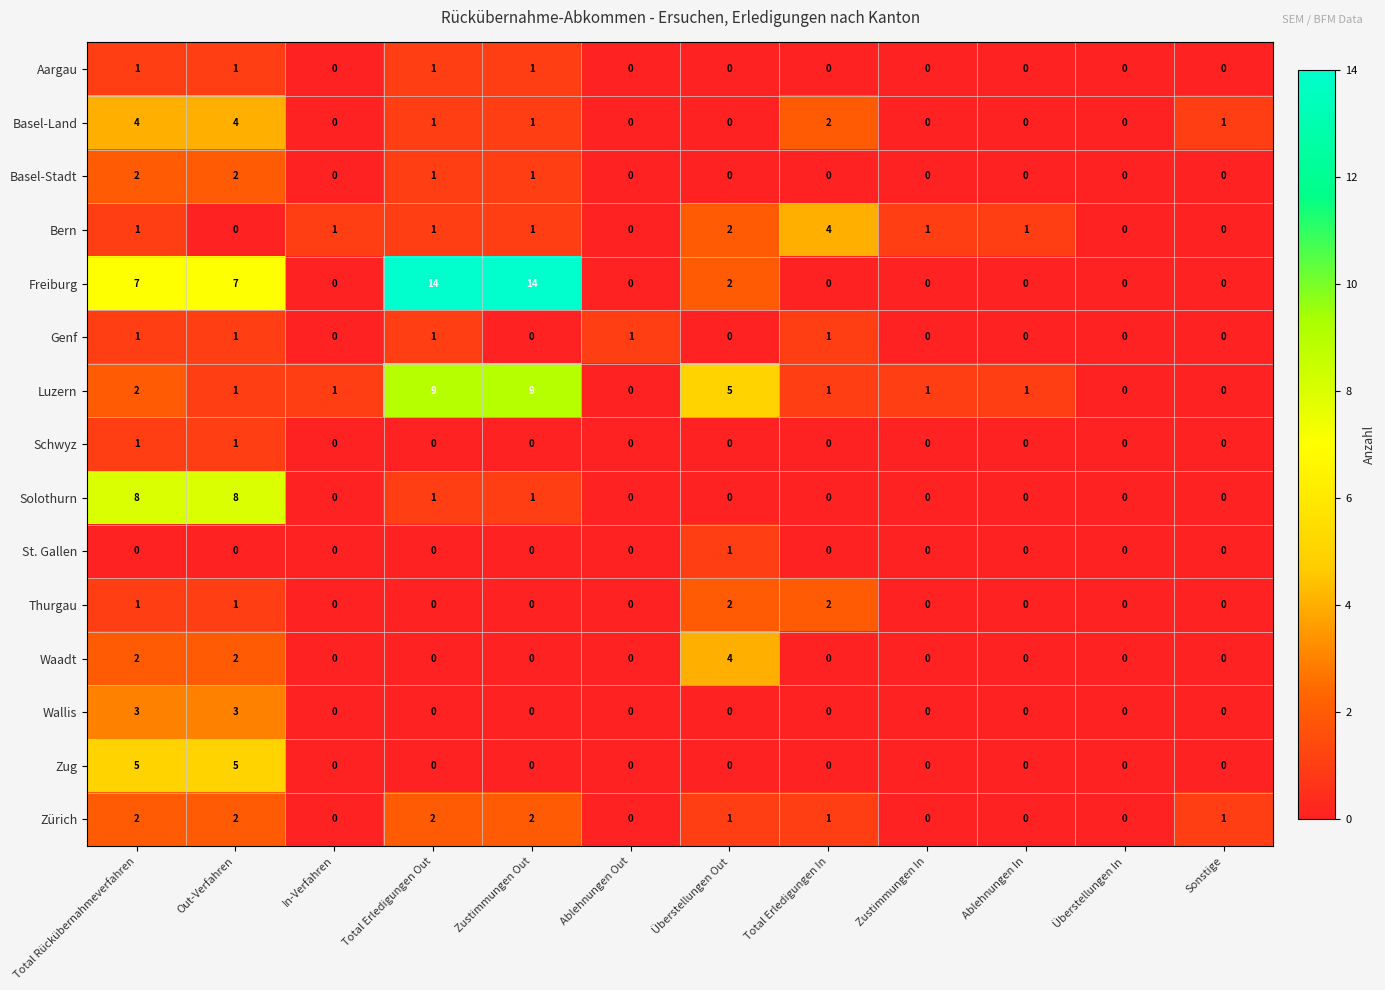

What is the spread (max minus min) of values at Ablehnungen Out?

1